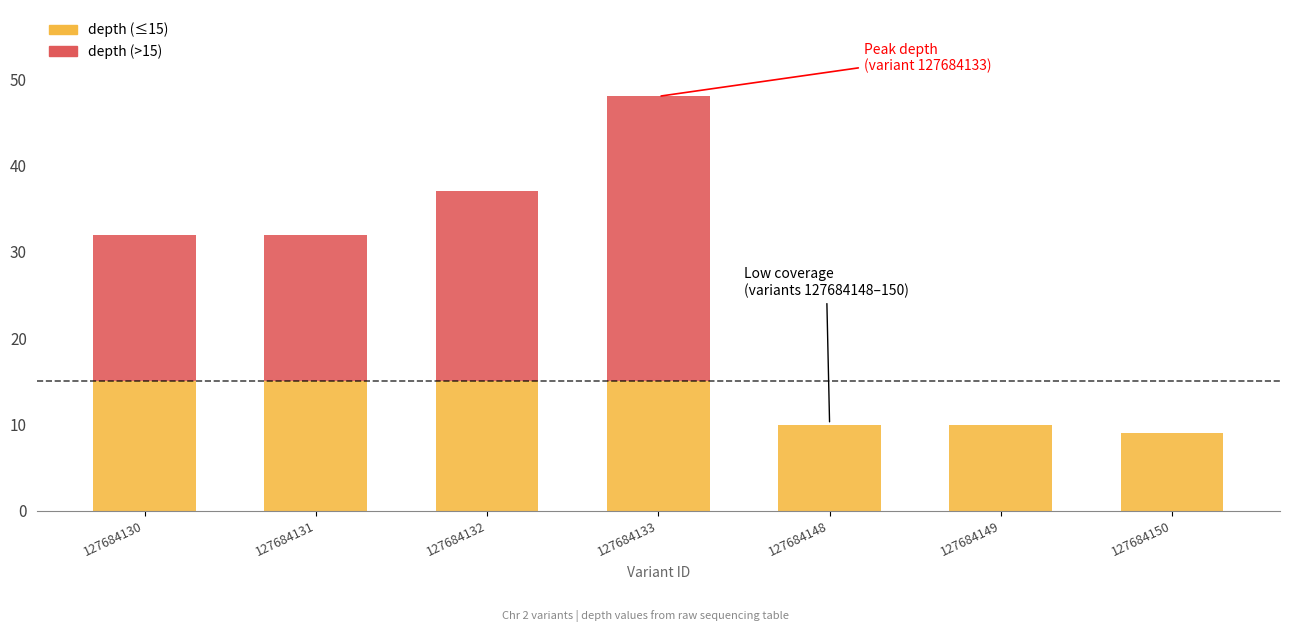

What is the total value across all series at 127684130?

32